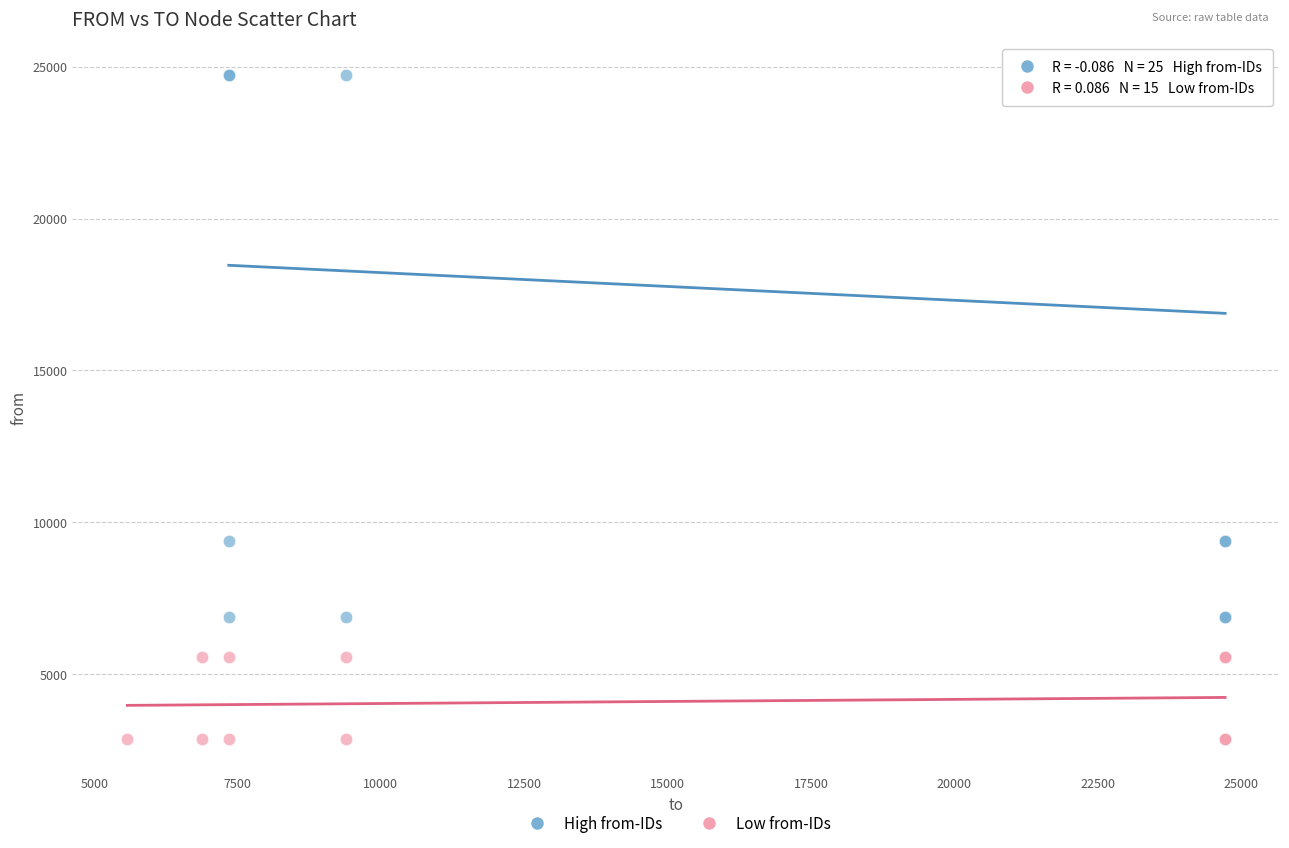

What are all the series names shown in the legend?

High from-IDs, Low from-IDs